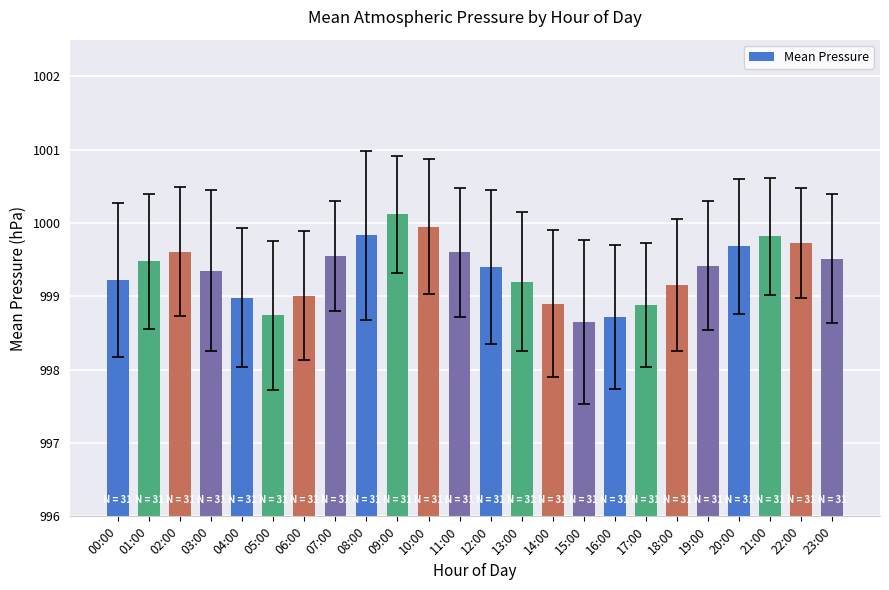

Does the chart contain stacked bars?

No